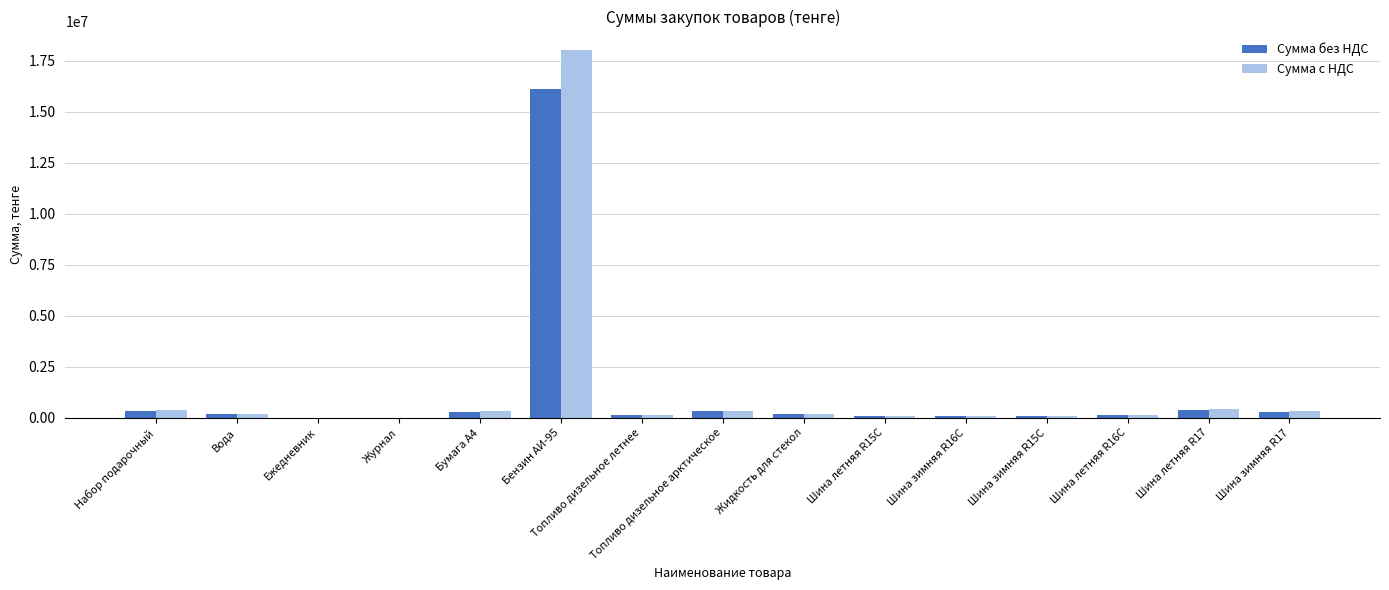

At which label is Сумма без НДС closest to 8051938?

Шина летняя R17